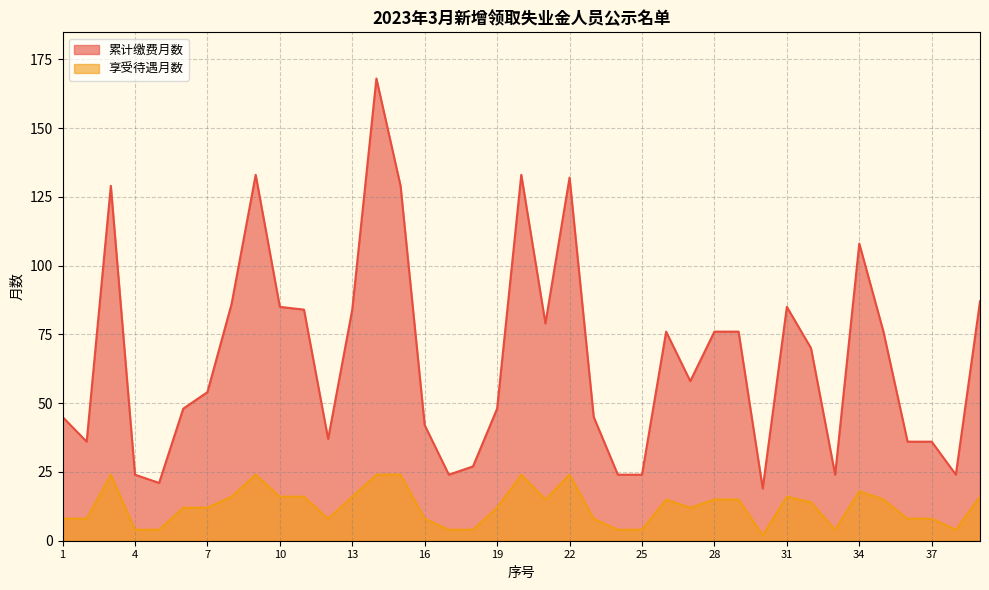

What is the sum of all 累计缴费月数 values?

2592